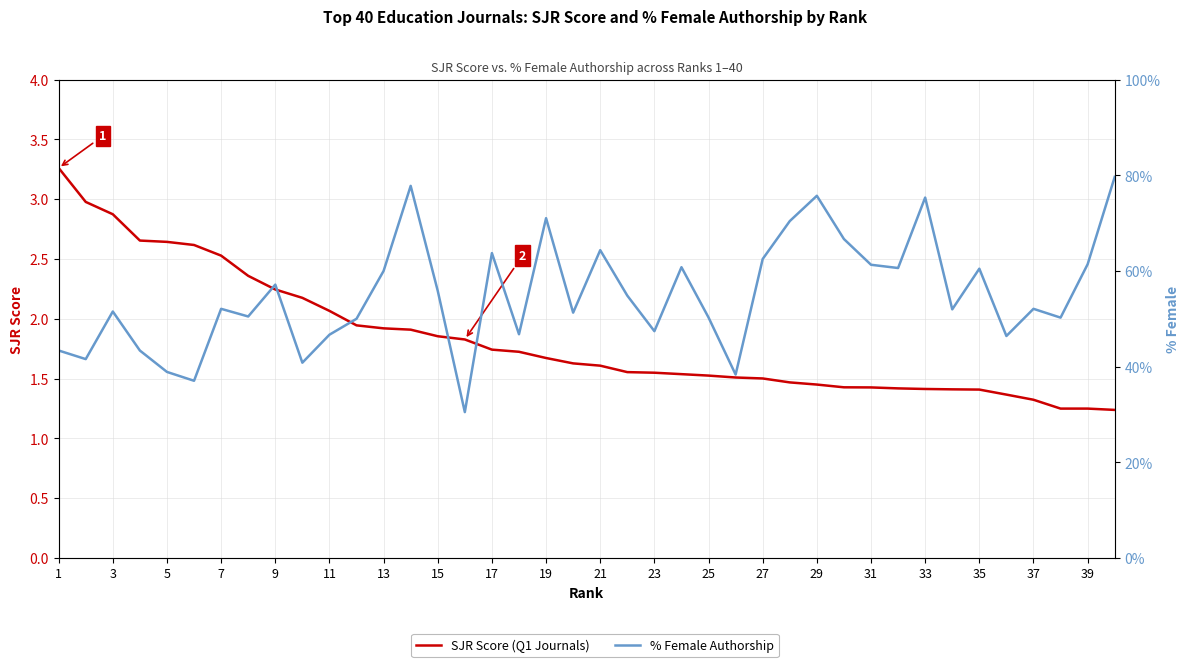

How many series are shown in this chart?

2